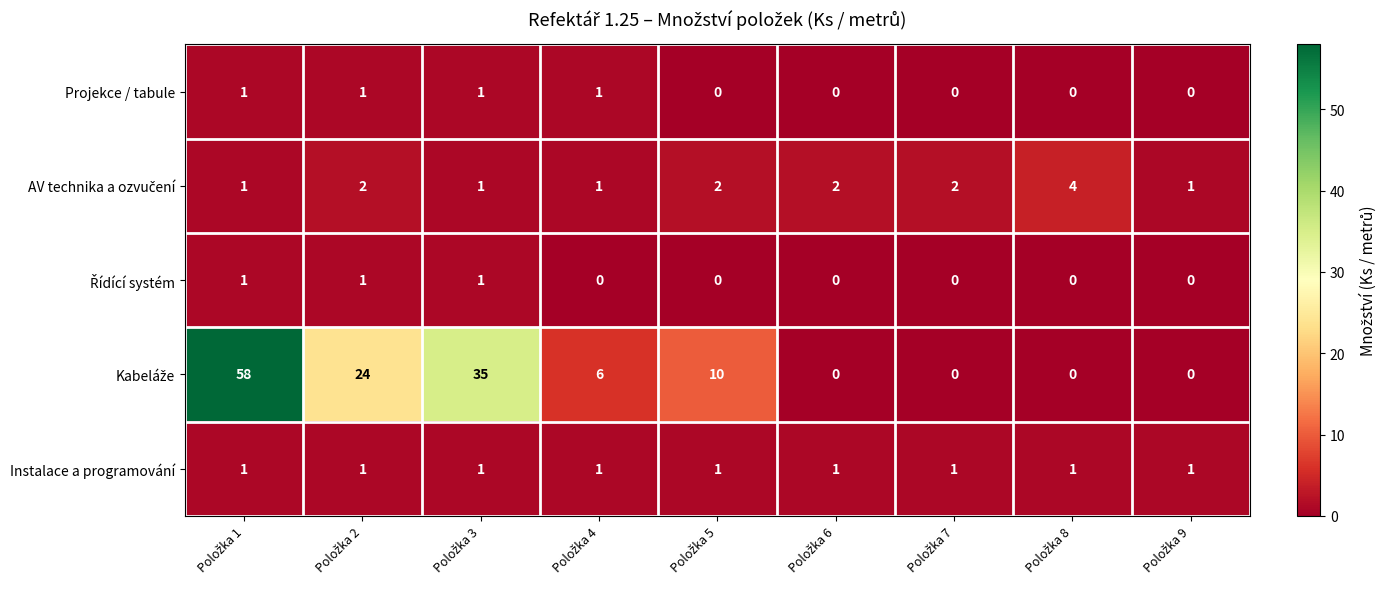

What is the greatest value displayed?

58